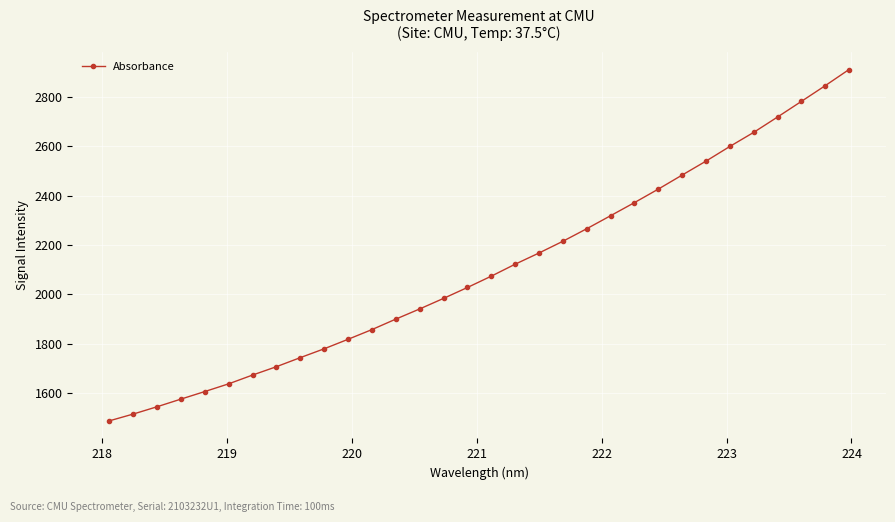

What is the difference between the maximum and second lowest values?

1396.4